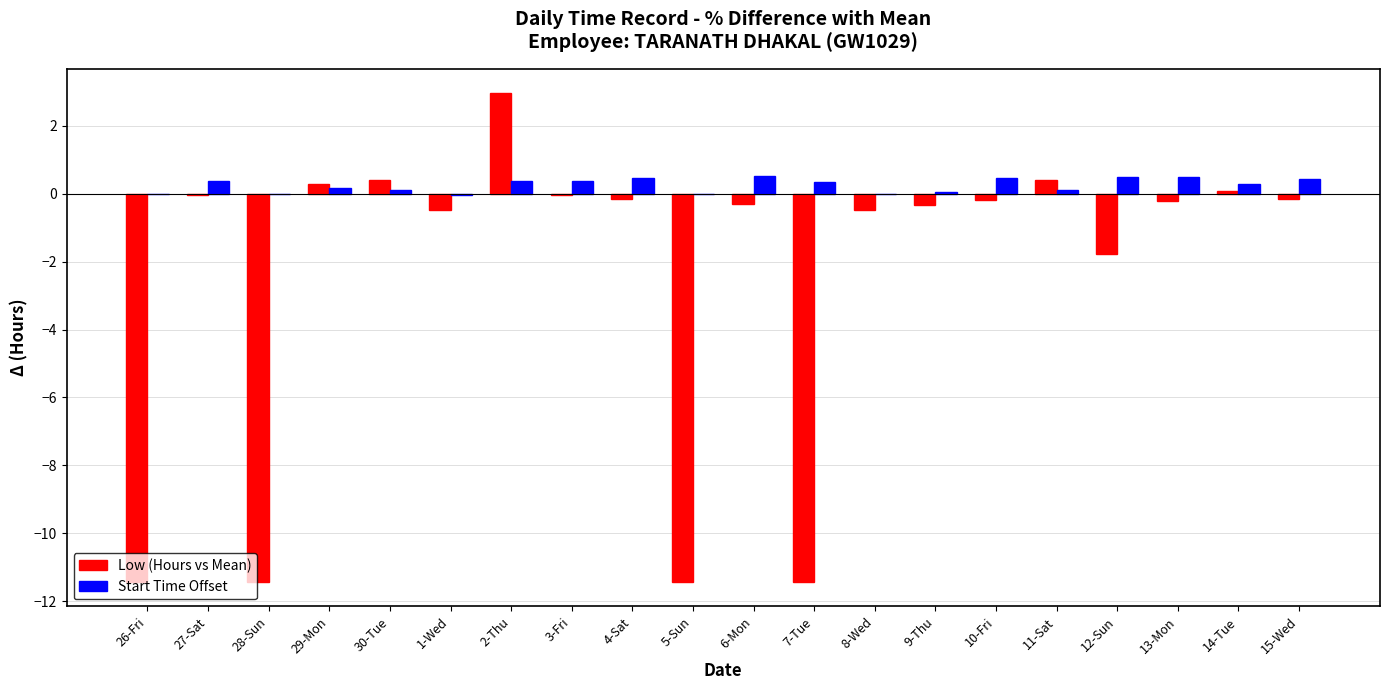

The Low (Hours vs Mean) series shows -11.4 at 26-Fri. True or false?

True